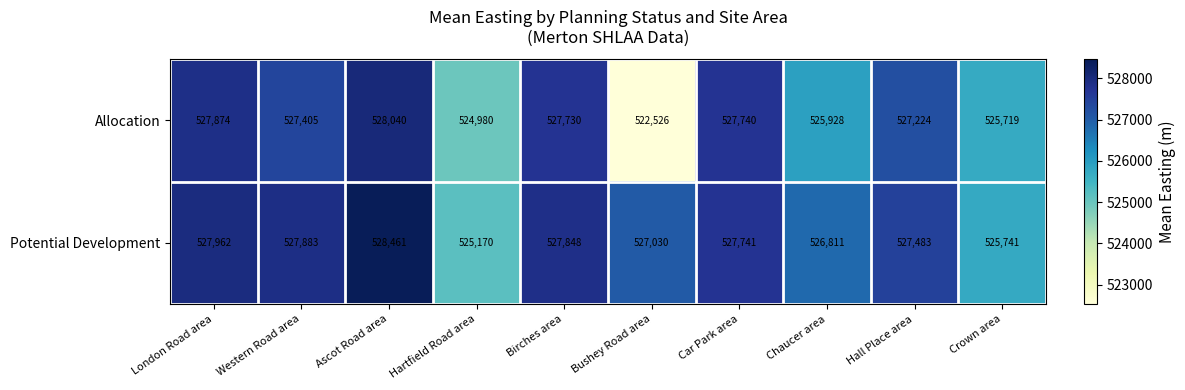

Reading left to right, extract all data points from this chart.

Allocation: 527874	527405	528040	524980	527730	522526	527740	525928	527224	525719
Potential Development: 527962	527883	528461	525170	527848	527030	527741	526811	527483	525741